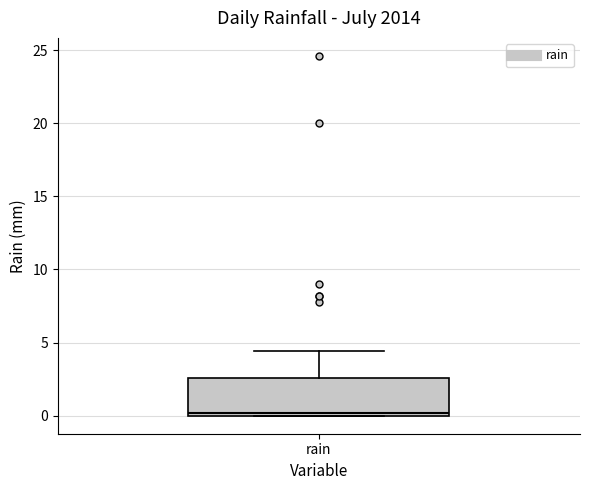

Where is the upper edge of the box for rain on the y-axis? The values are not printed on the chart, so give them approximately, as read against the axis.

2.5